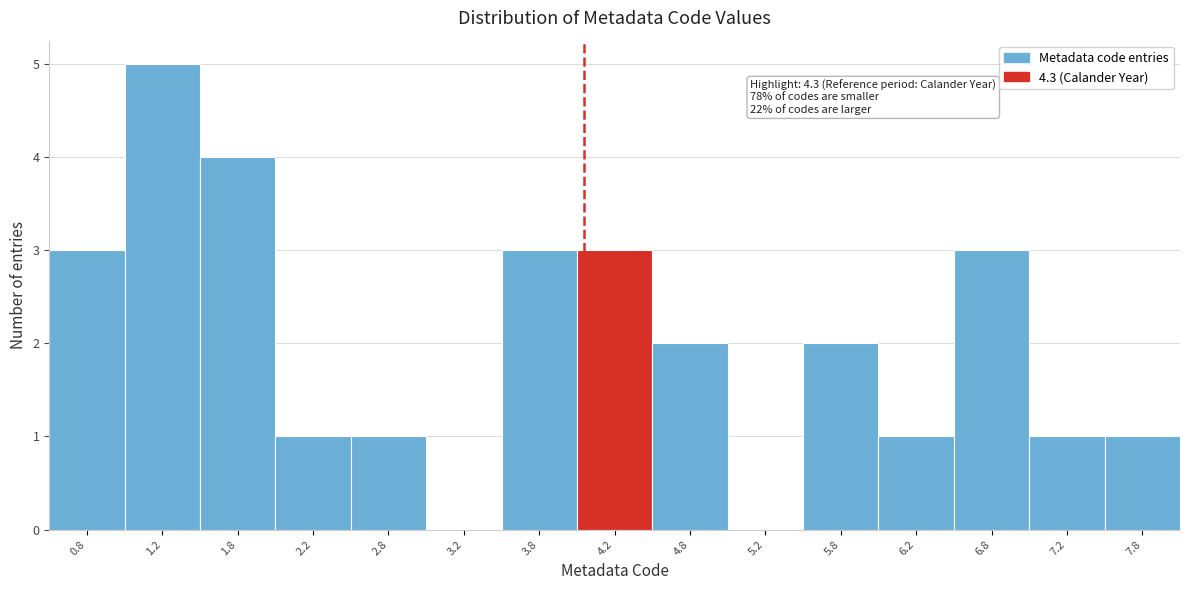

Reading left to right, what are all the values shown in this chart?

0.8=3	1.2=5	1.8=4	2.2=1	2.8=1	3.2=0	3.8=3	4.2=3	4.8=2	5.2=0	5.8=2	6.2=1	6.8=3	7.2=1	7.8=1